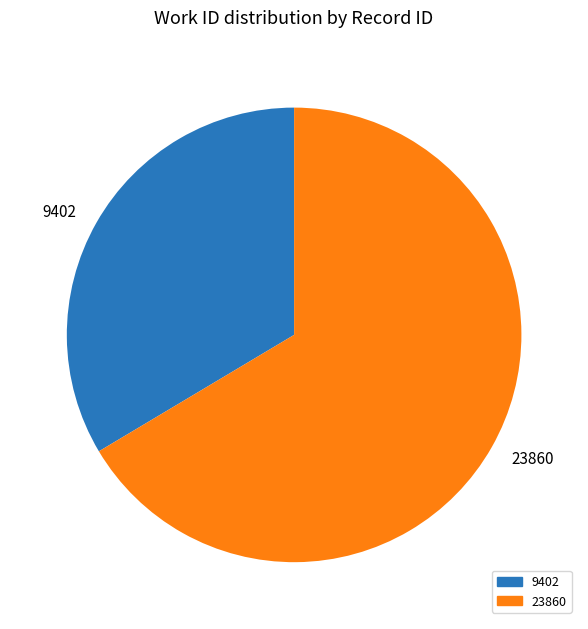

How many segments does this pie chart have?

2